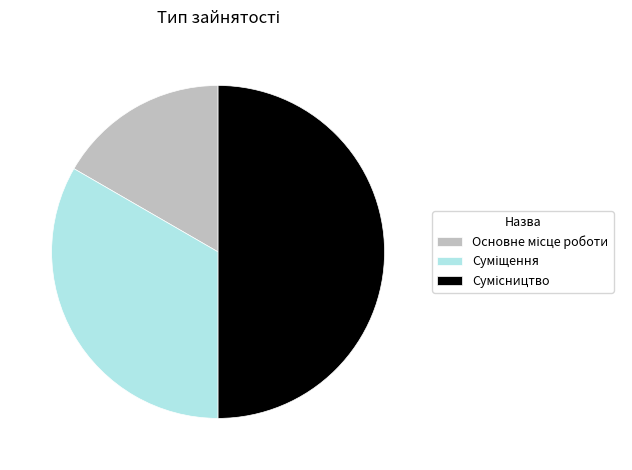

Which has a higher value, Суміщення or Сумісництво?

Сумісництво